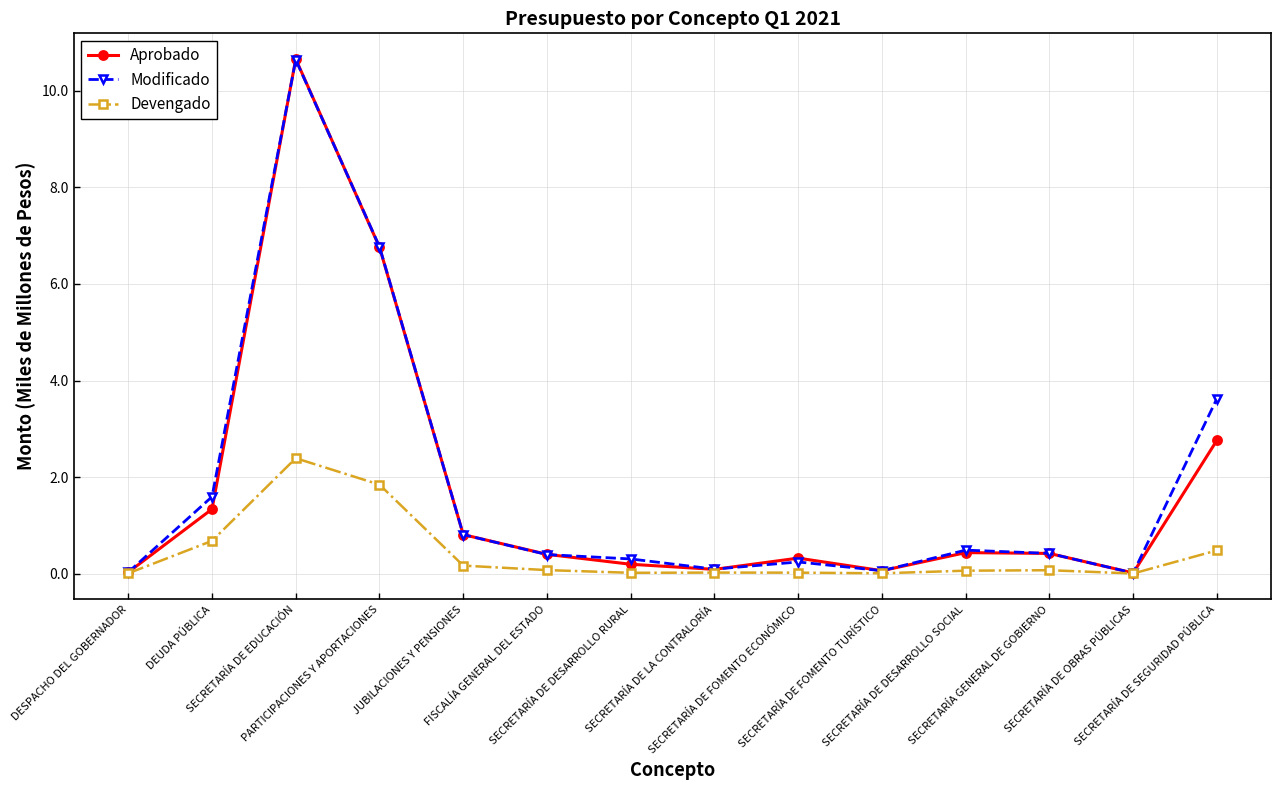

True or false: Aprobado has more than 0 points higher than both neighbors.

True